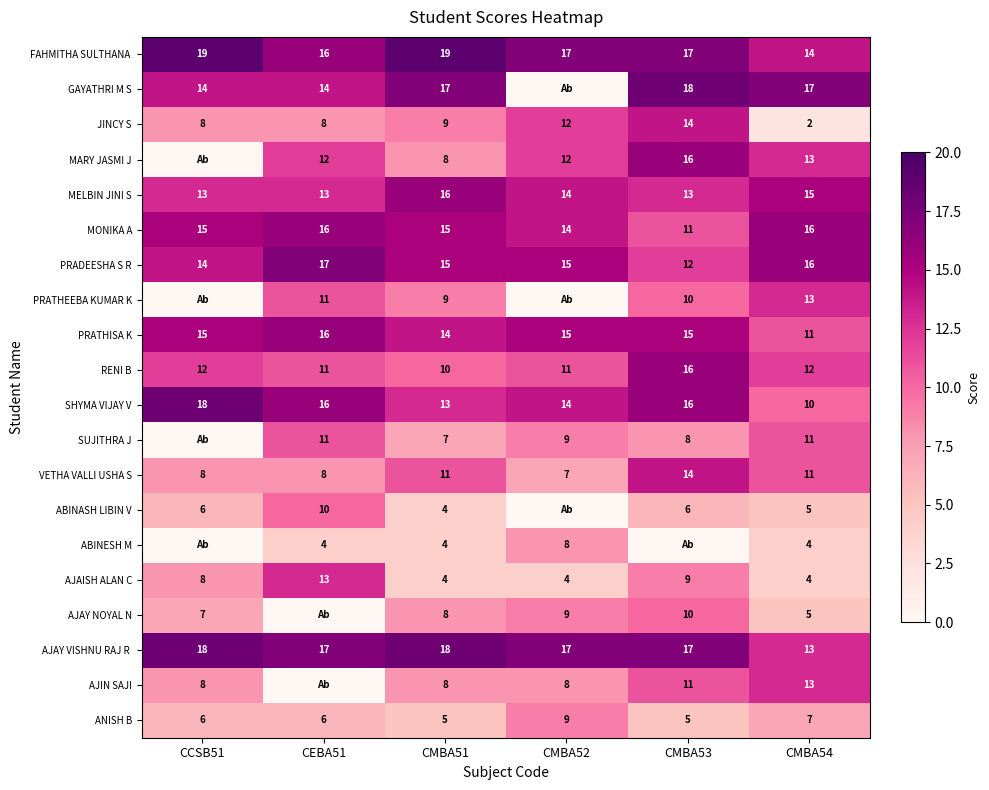

What is the highest value of the RENI B series?

16